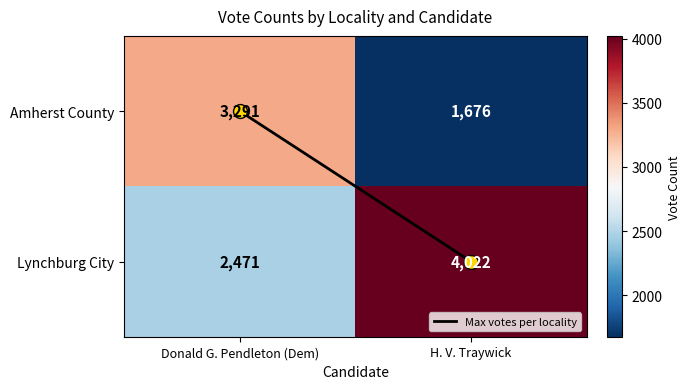

At which category is the sum across all series the highest?

Donald G. Pendleton (Dem)